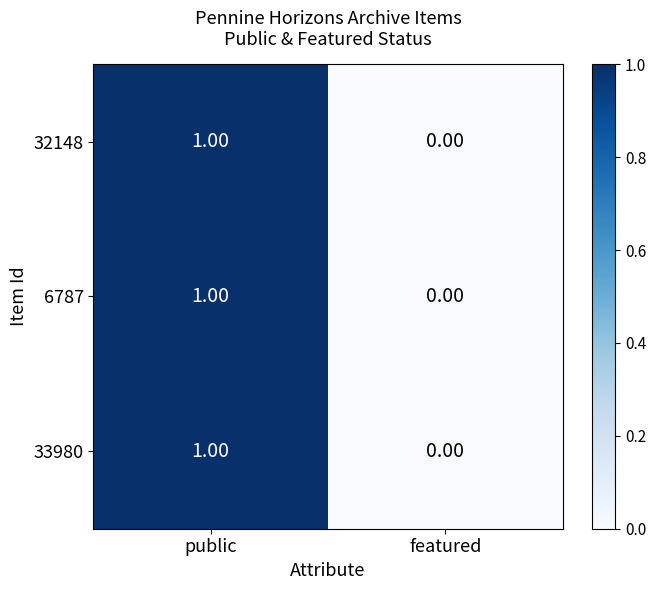

Which category has the highest value across all series?

public